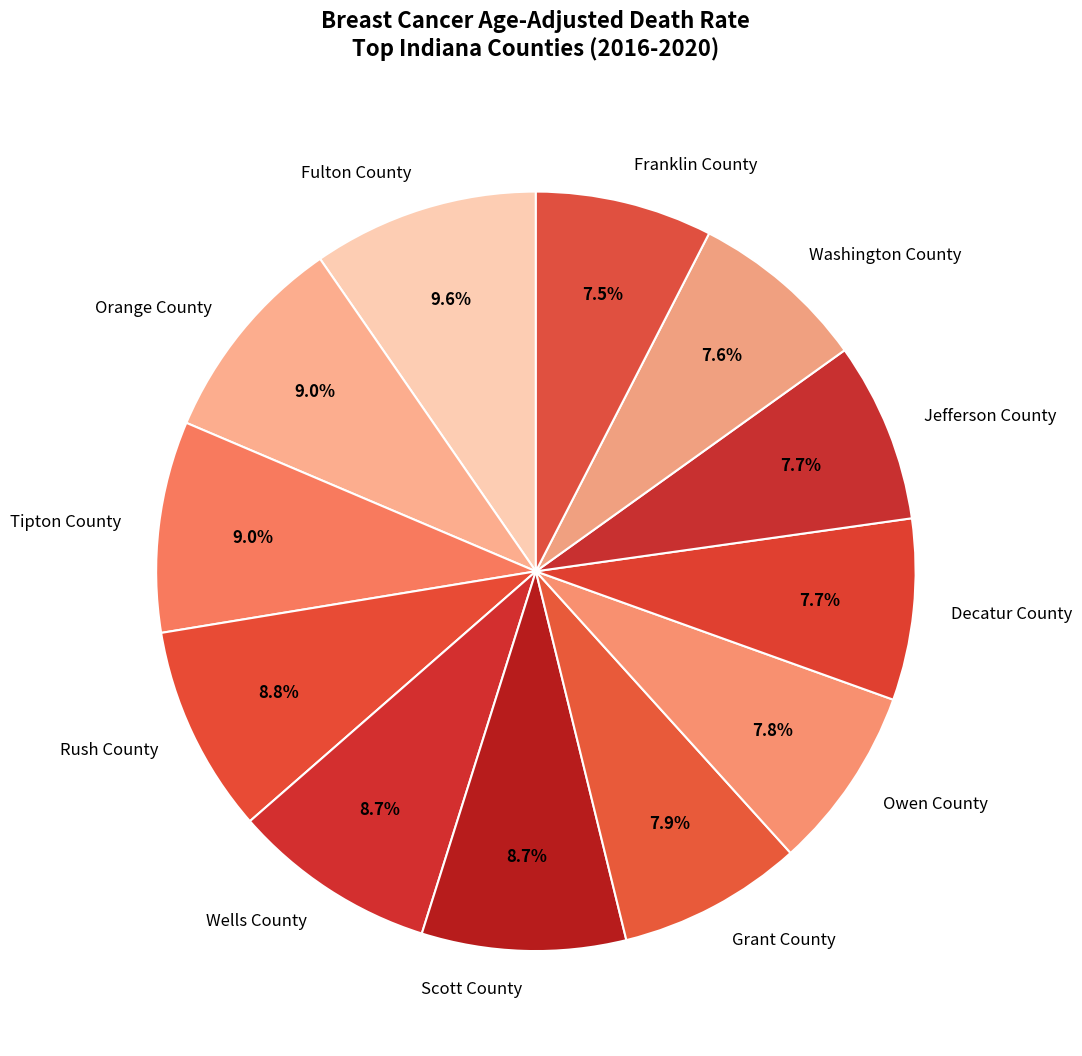

How many segments does this pie chart have?

12